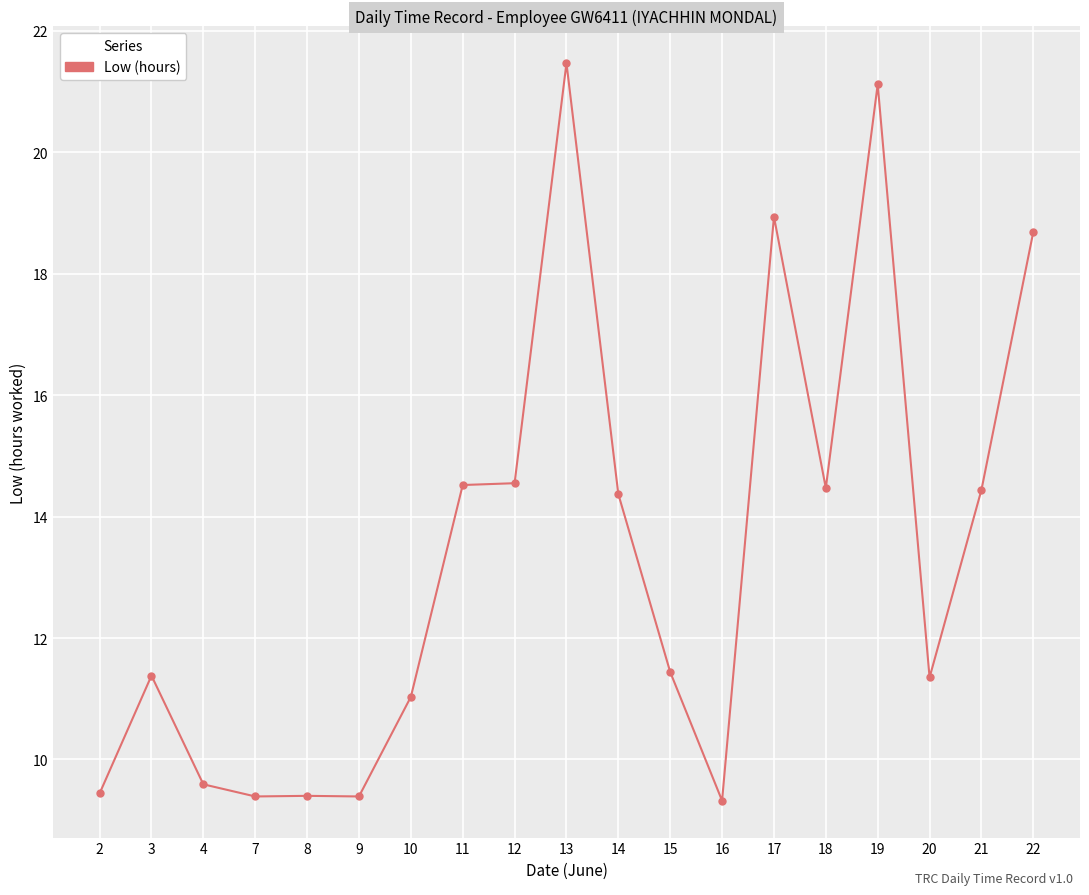

What is the difference between the values at 16 and 15?

2.1